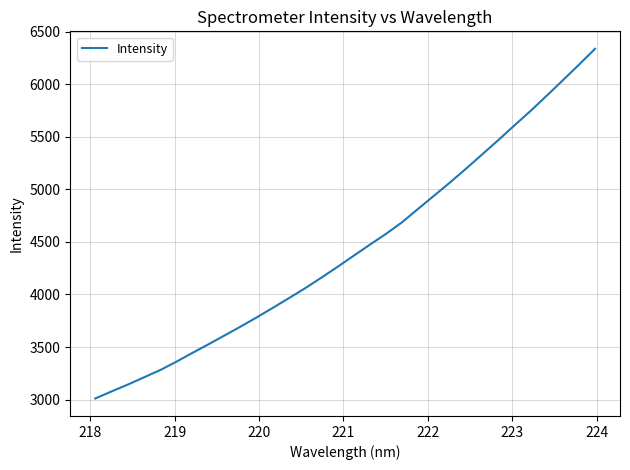

What is the maximum value shown in the chart?

6336.9